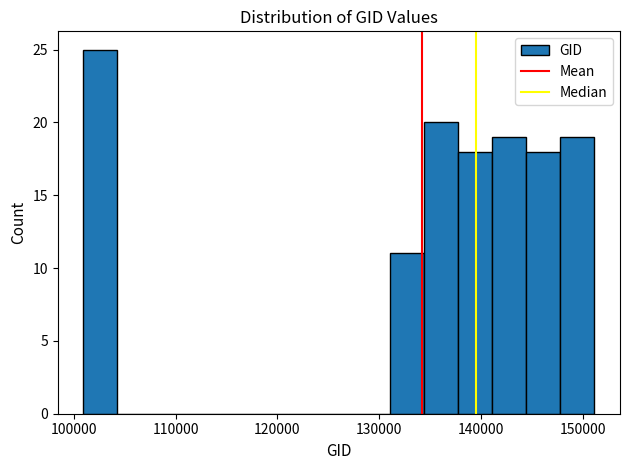

Read against the x-axis, roughly where is the centre of the tallest bar?

103000